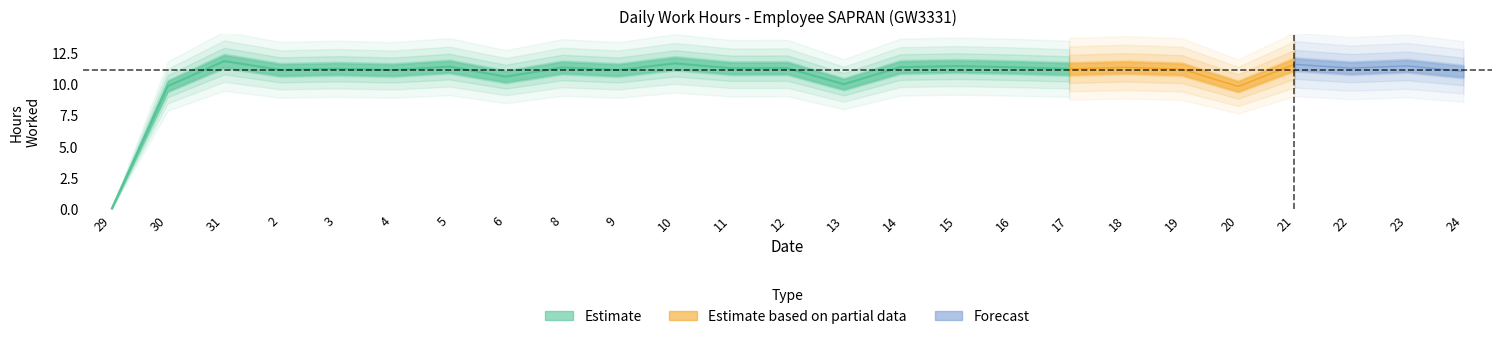

How many lines are shown in the chart?

1